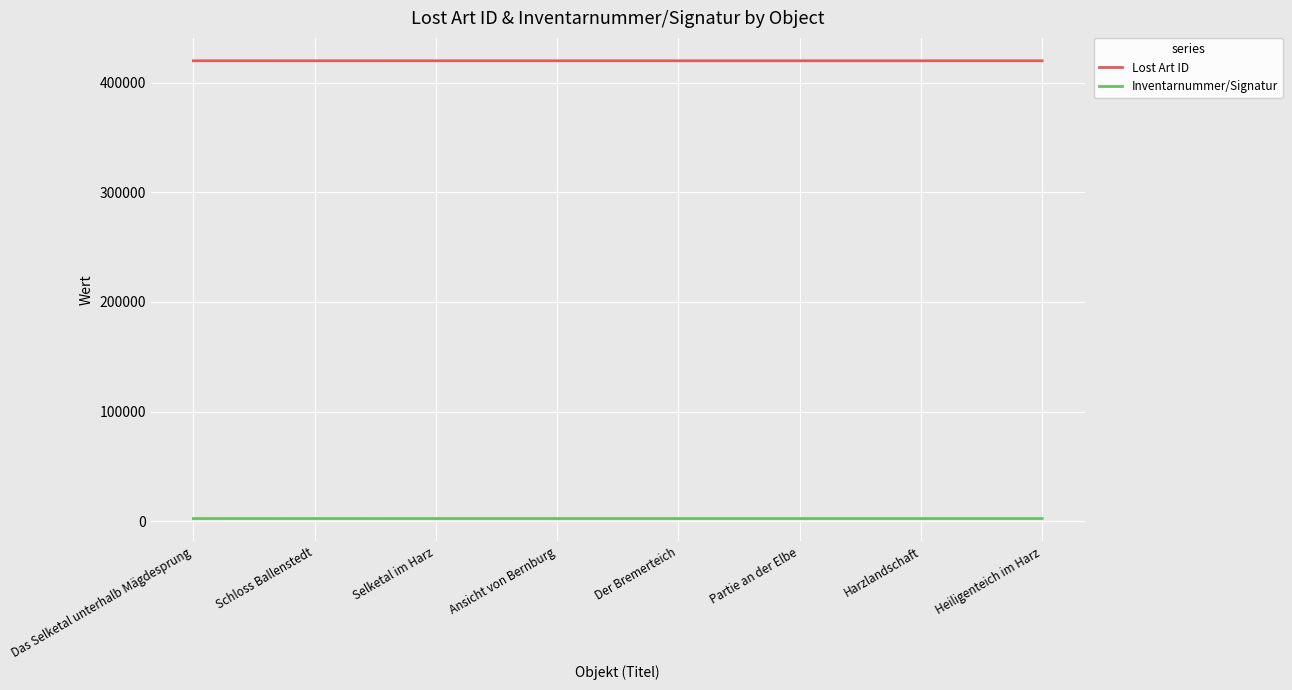

What is the maximum value shown in the chart?

420249